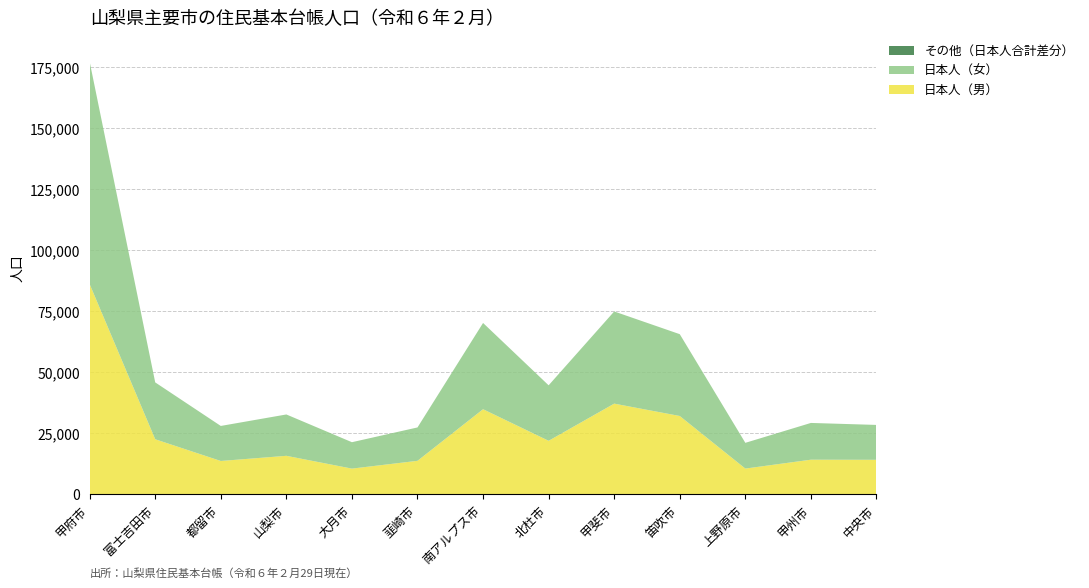

Reading left to right, list all the values displayed in this chart.

日本人（男）: 甲府市=86145	富士吉田市=22548	都留市=13645	山梨市=15761	大月市=10513	韮崎市=13707	南アルプス市=34864	北杜市=21918	甲斐市=37155	笛吹市=32084	上野原市=10528	甲州市=14170	中央市=14124
日本人（女）: 甲府市=91196	富士吉田市=23309	都留市=14360	山梨市=16952	大月市=10826	韮崎市=13685	南アルプス市=35364	北杜市=22746	甲斐市=37788	笛吹市=33545	上野原市=10552	甲州市=15067	中央市=14299
日本人: 甲府市=177341	富士吉田市=45857	都留市=28005	山梨市=32713	大月市=21339	韮崎市=27392	南アルプス市=70228	北杜市=44664	甲斐市=74943	笛吹市=65629	上野原市=21080	甲州市=29237	中央市=28423